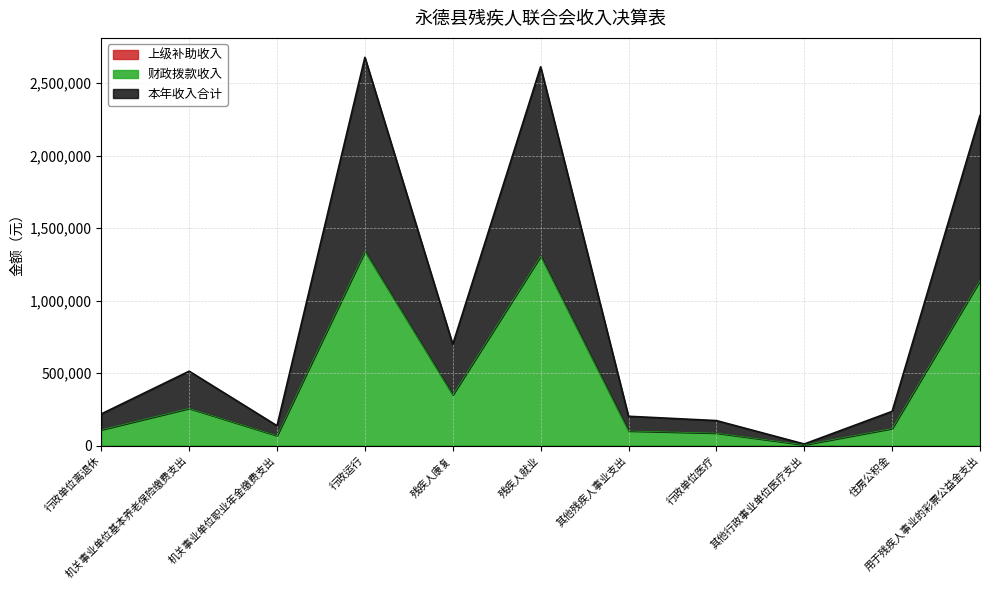

At 用于残疾人事业的彩票公益金支出, list the series in order from smallest to largest.

财政拨款收入, 本年收入合计